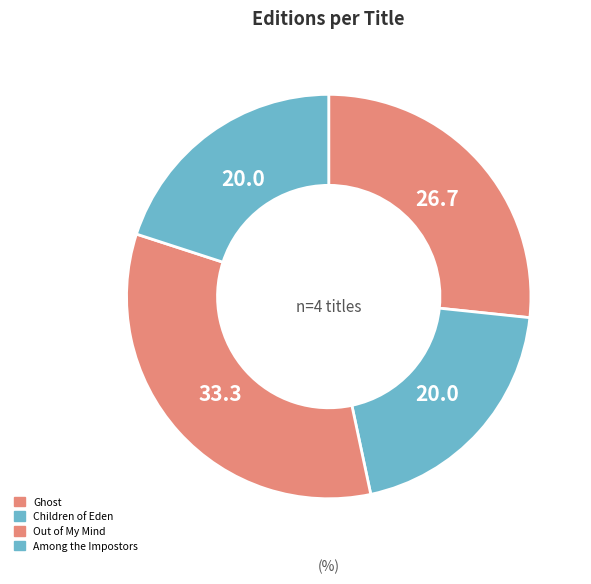

Which slice is the largest?

Out of My Mind